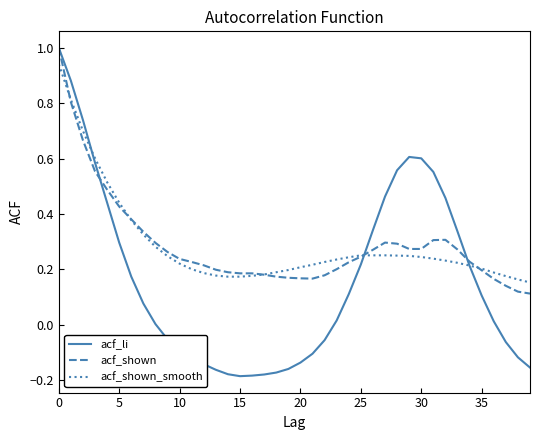

Which series has the largest range (max minus min)?

acf_li